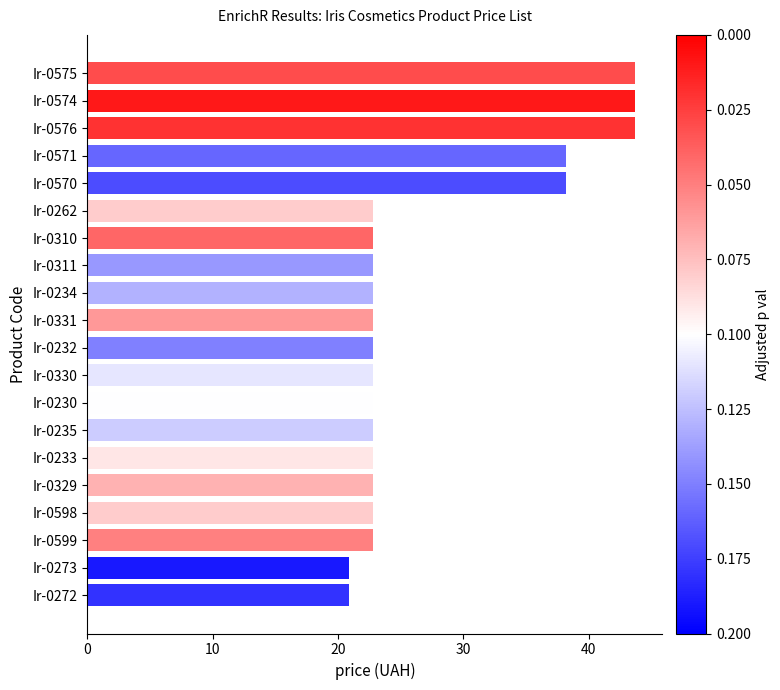

What is the sum of all values?

545.7